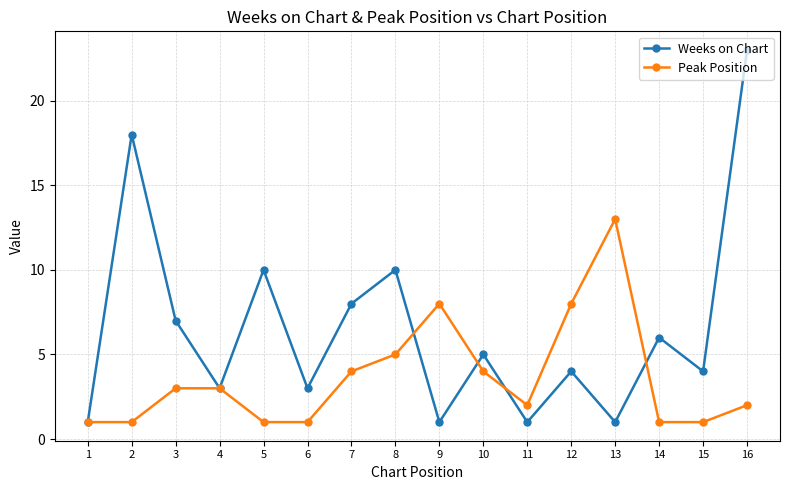

What is the difference between the highest and lowest values at 10?

1